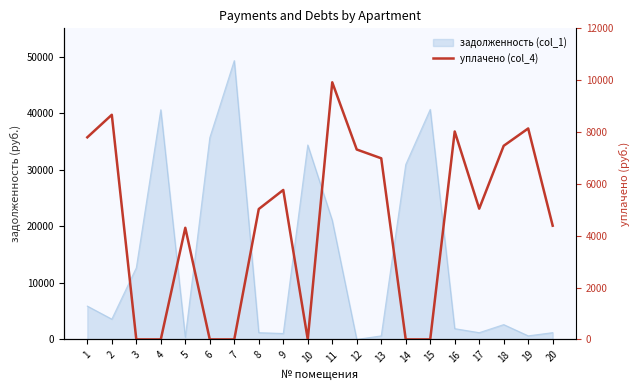

What is the average value?

4442.5